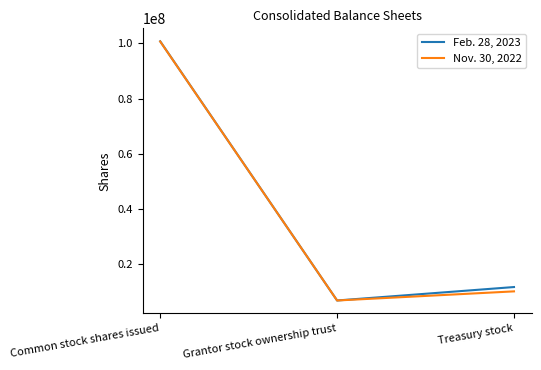

What is the difference between the maximum and second lowest values in the Feb. 28, 2023 series?

89196439